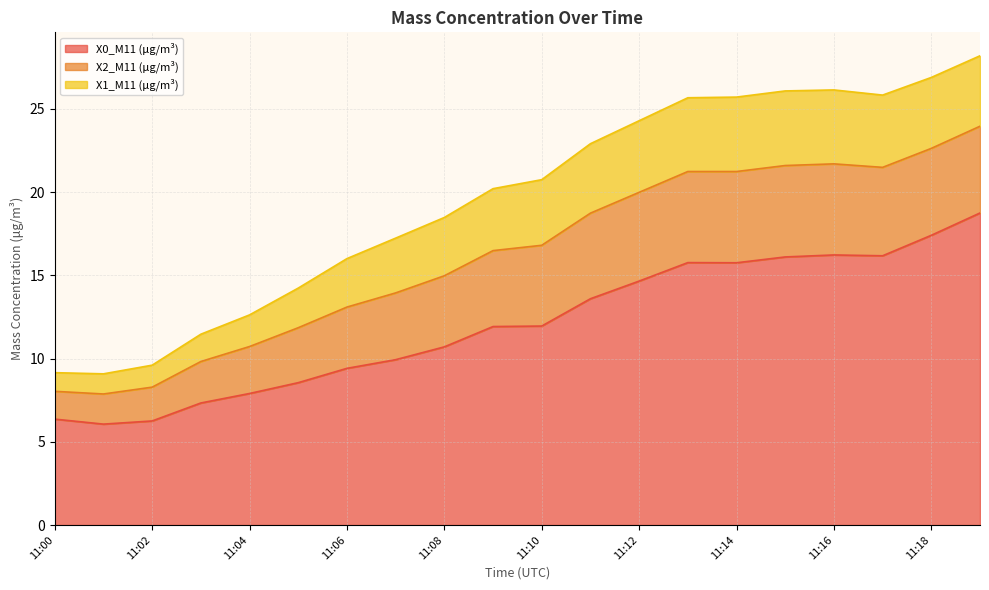

True or false: X1_M11 (μg/m³) has a value of 4.3 at 11:12.

True